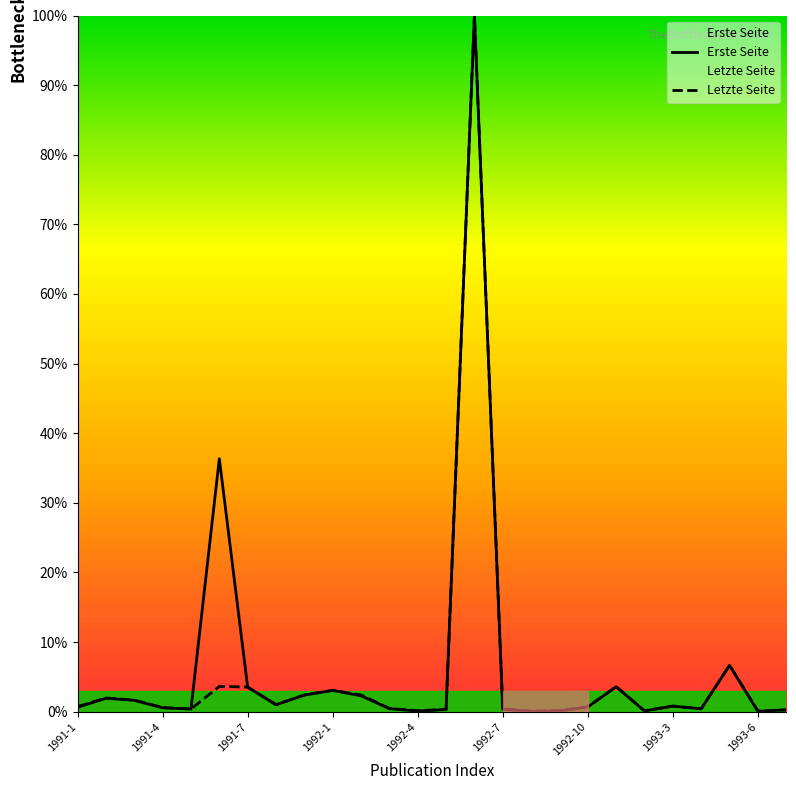

At how many categories does at least one series exceed 57?

1